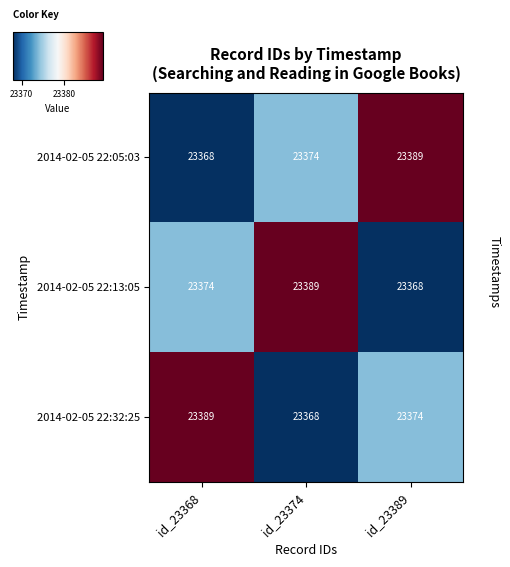

What is the spread (max minus min) of values at id_23389?

21